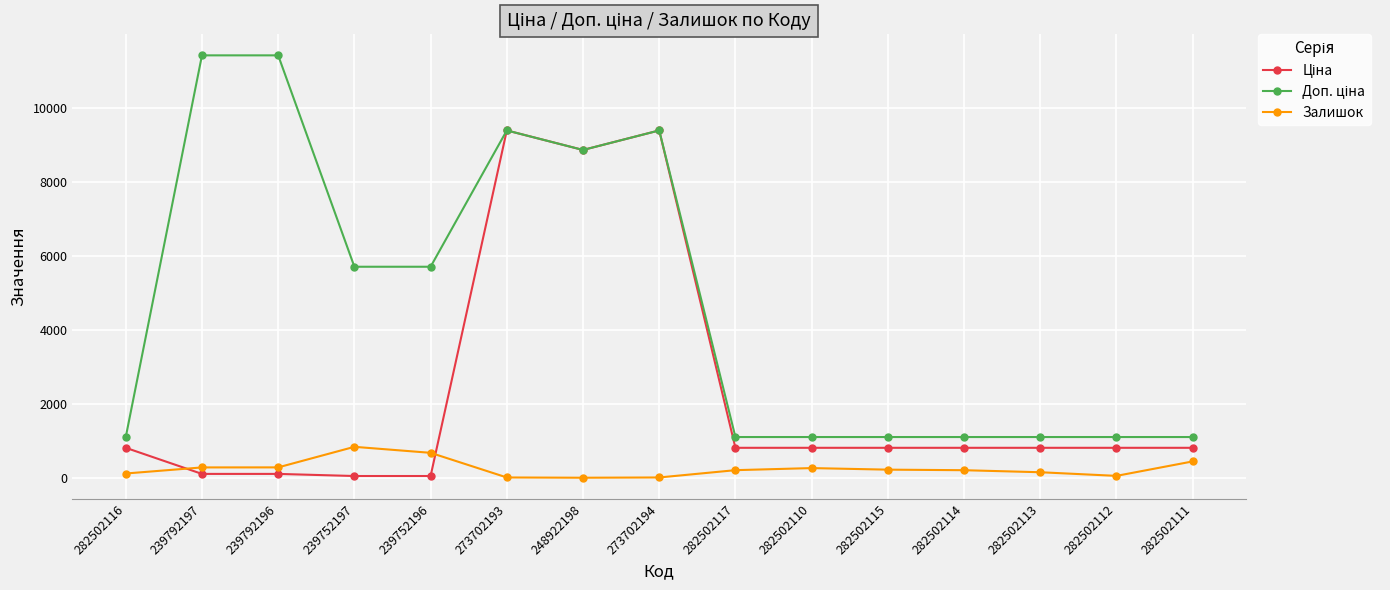

What is the label of the 14th point from the right?

239792197